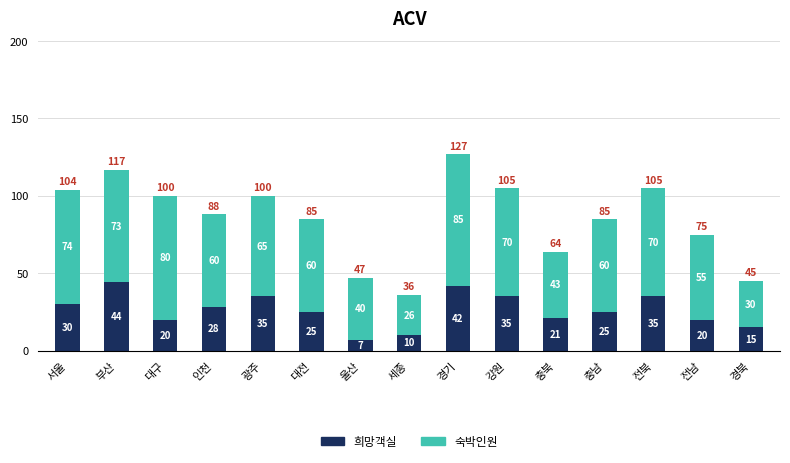

True or false: 희망객실 has a value of 55 at 전북.

False